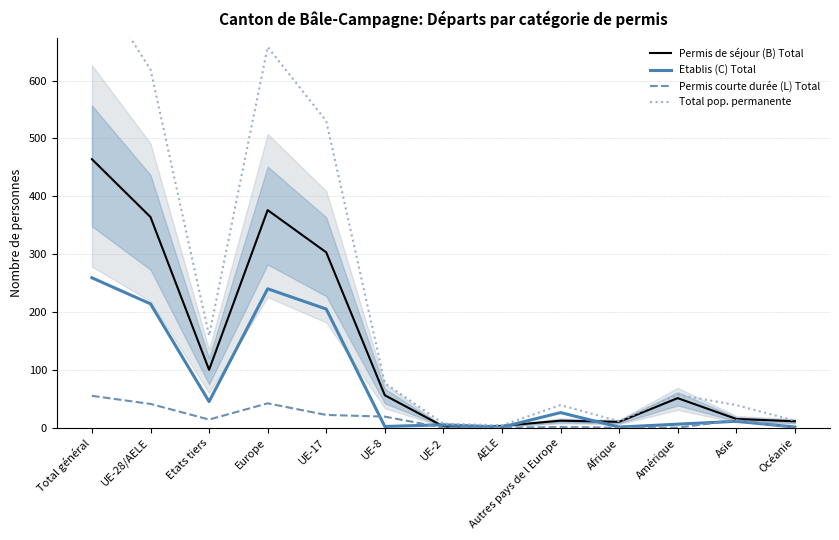

How many categories are shown in the chart?

13